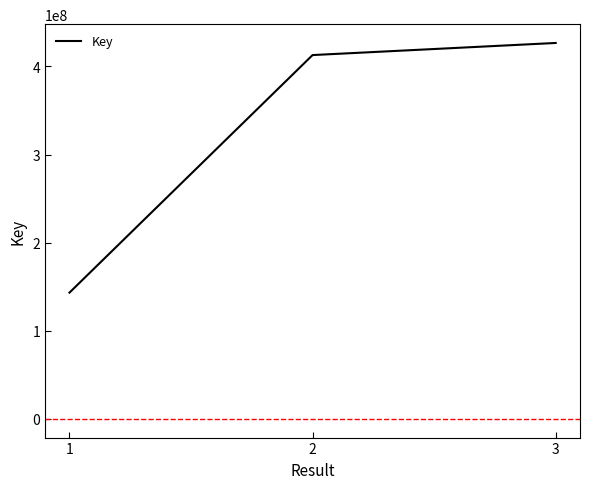

What is the ratio of the value at 2 to the value at 1?

2.9